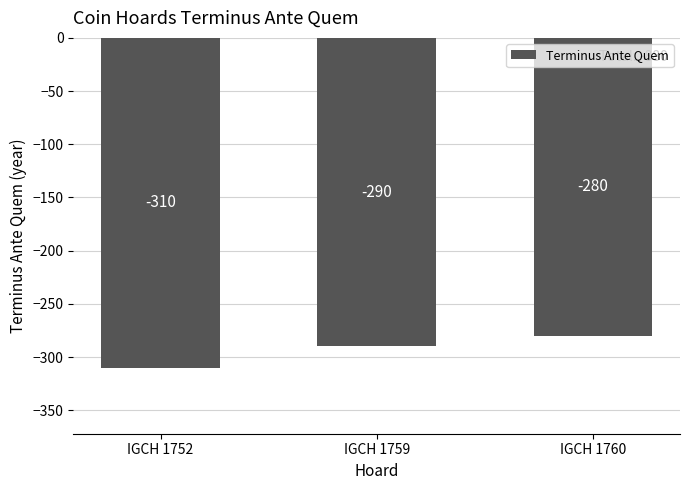

What is the change in value from IGCH 1752 to IGCH 1760?

+30